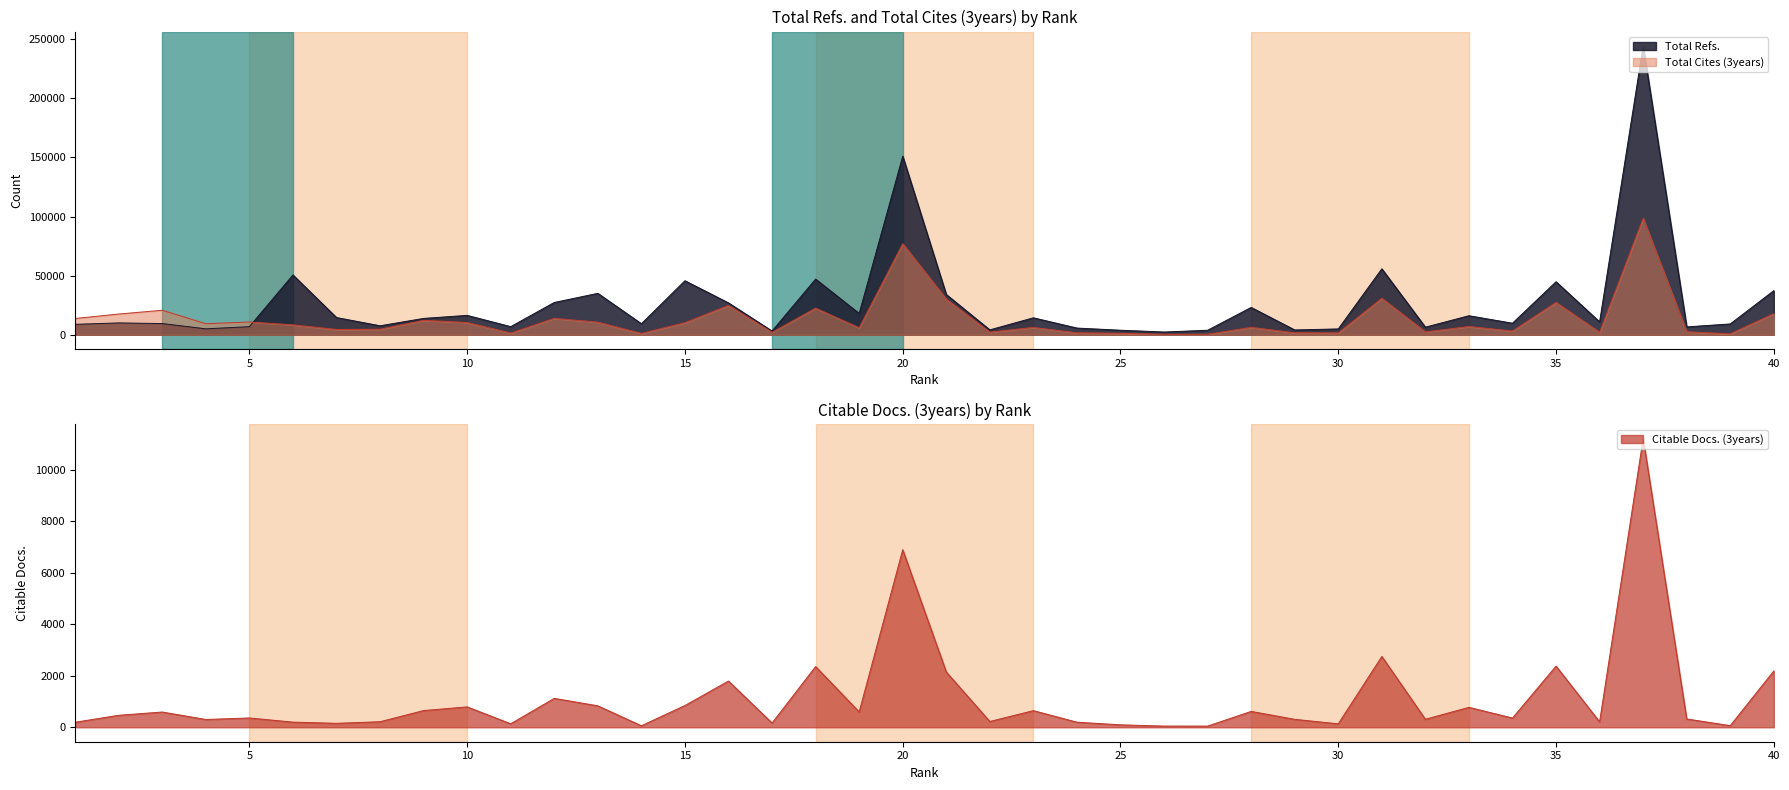

List the labels in order of Citable Docs. (3years) value, largest first.

37, 20, 31, 35, 18, 40, 21, 16, 12, 15, 13, 10, 33, 9, 23, 28, 19, 3, 2, 5, 34, 38, 32, 29, 4, 22, 8, 36, 6, 24, 1, 17, 7, 11, 30, 25, 39, 14, 26, 27